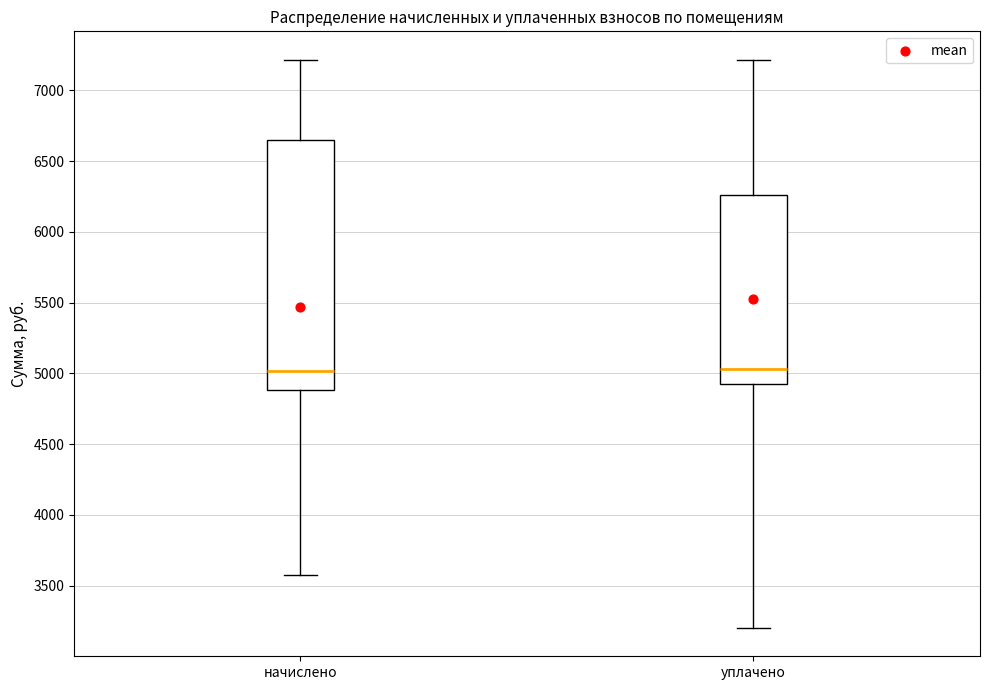

Reading left to right, transcribe this box plot: for each box, give where its median line is, the range the box spans, and where its two whiskers end, as read against the y-axis. The values are not printed on the chart, so give them approximately, as read against the axis.

начислено: median 5000, box 4900 to 6650, whiskers 3600 to 7200
уплачено: median 5050, box 4900 to 6250, whiskers 3200 to 7200